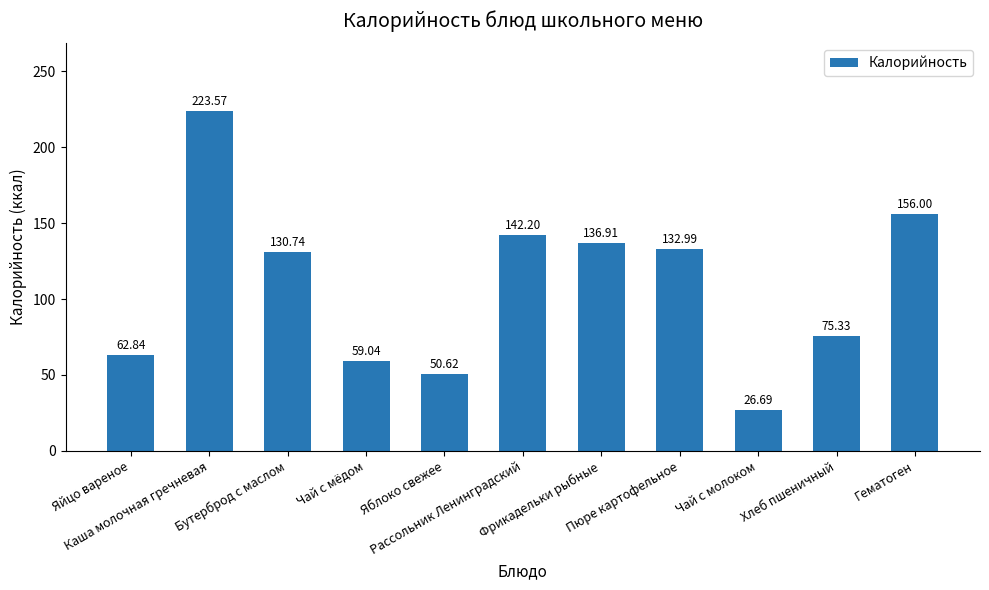

True or false: the data shows 26.7 at Чай с молоком.

True